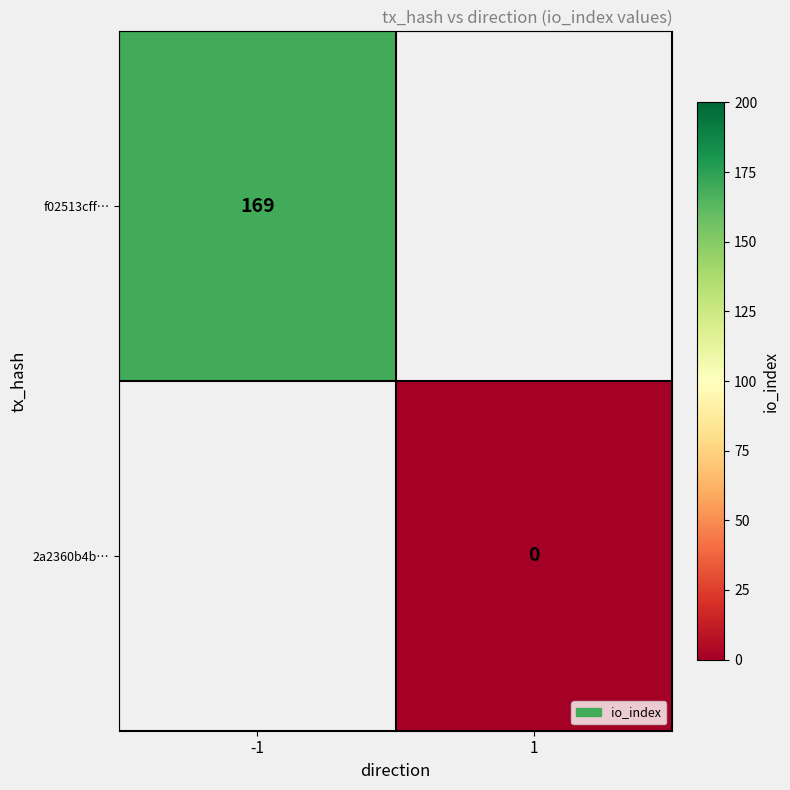

Is the value of f02513cff… at -1 greater than the value of 2a2360b4b… at 1?

Yes